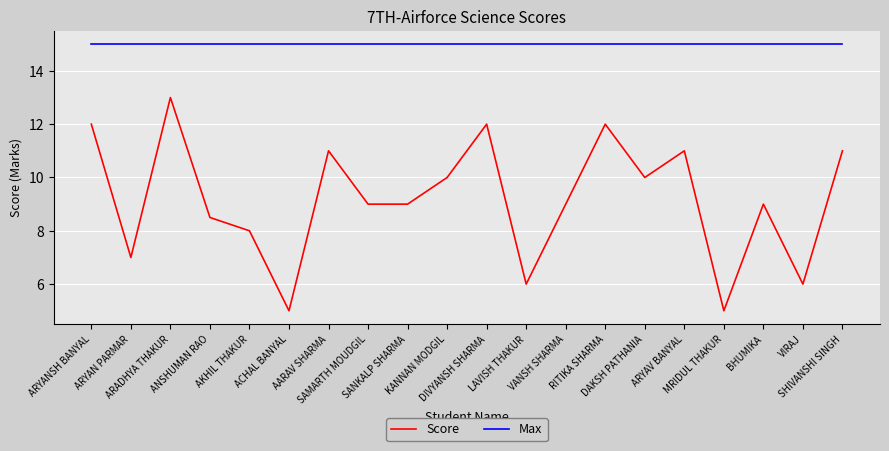

How many interior local peaks does the Score series have?

6